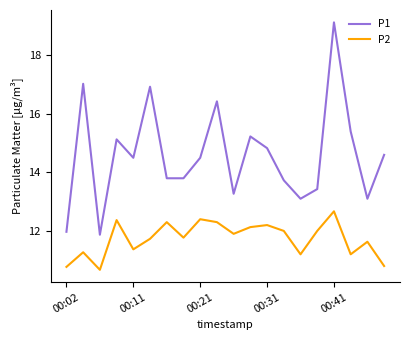

Which series has the largest total across all categories?

P1